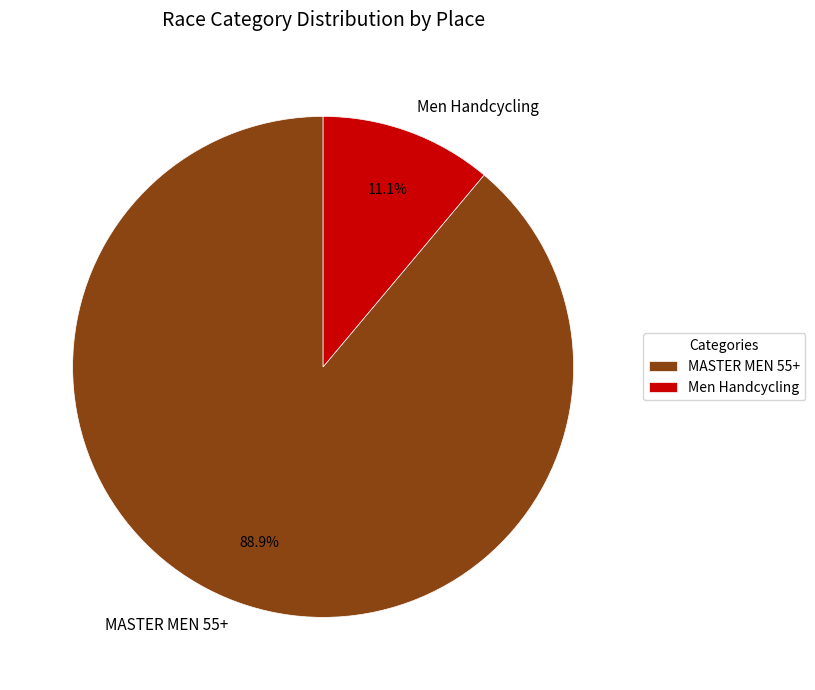

How many slices are in this pie chart?

2